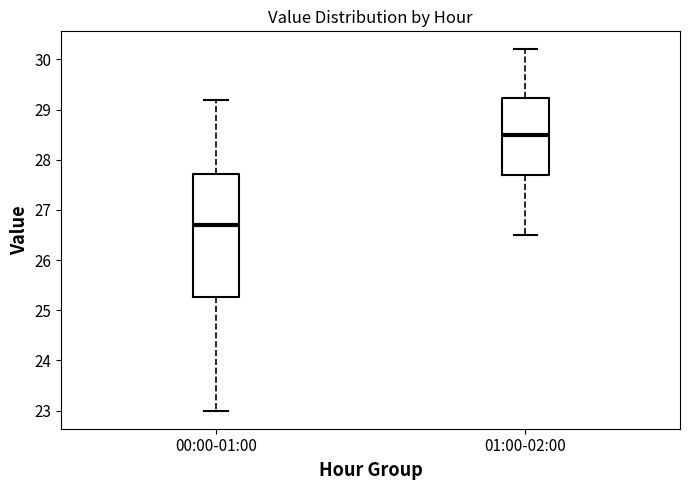

Reading left to right, transcribe this box plot: for each box, give where its median line is, the range the box spans, and where its two whiskers end, as read against the y-axis. The values are not printed on the chart, so give them approximately, as read against the axis.

00:00-01:00: median 26.7, box 25.3 to 27.7, whiskers 23.0 to 29.2
01:00-02:00: median 28.5, box 27.7 to 29.2, whiskers 26.5 to 30.2